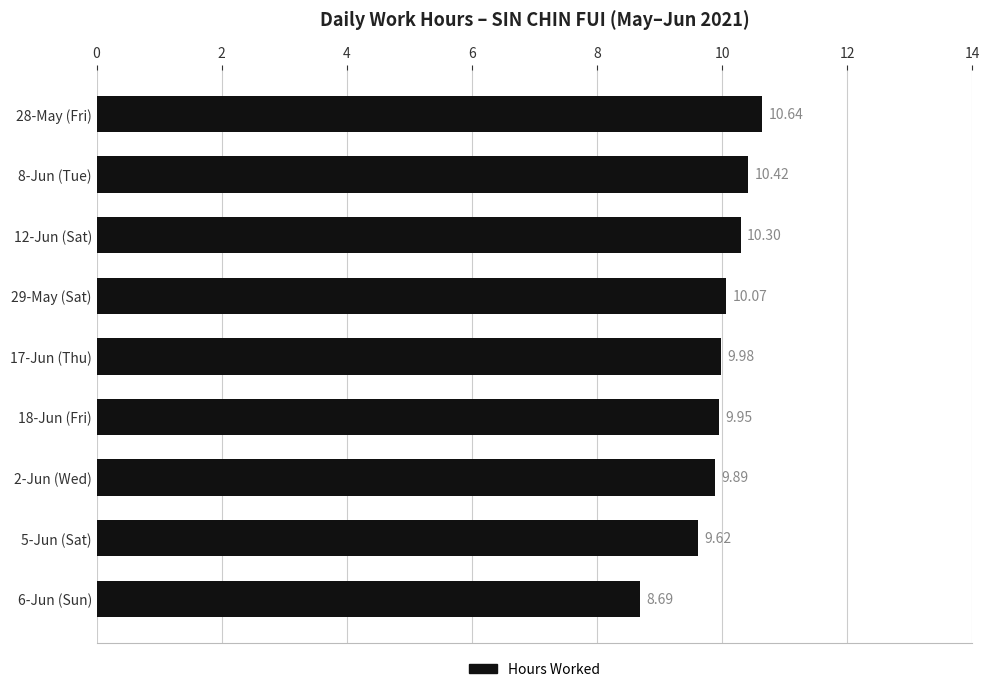

What is the ratio of the value at 29-May (Sat) to the value at 17-Jun (Thu)?

1.0